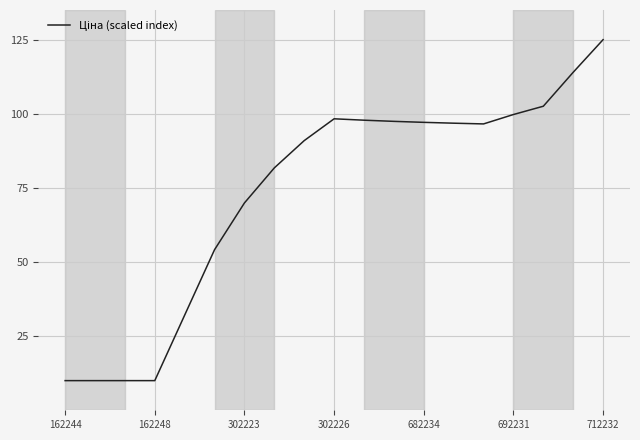

What is the minimum value shown in the chart?

10.0